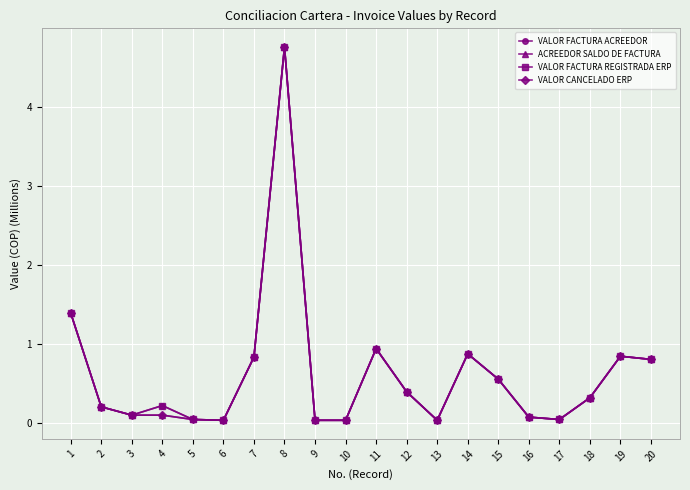

How many lines are shown in the chart?

4